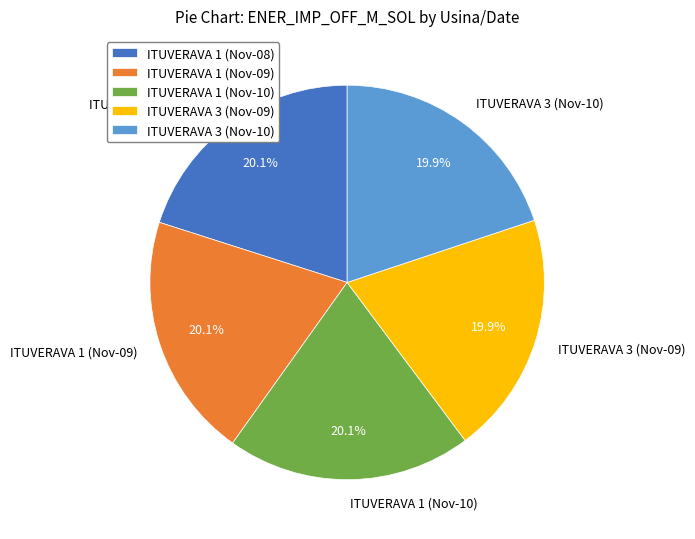

Combined, do ITUVERAVA 3 (Nov-09) and ITUVERAVA 1 (Nov-10) account for over 50%?

No